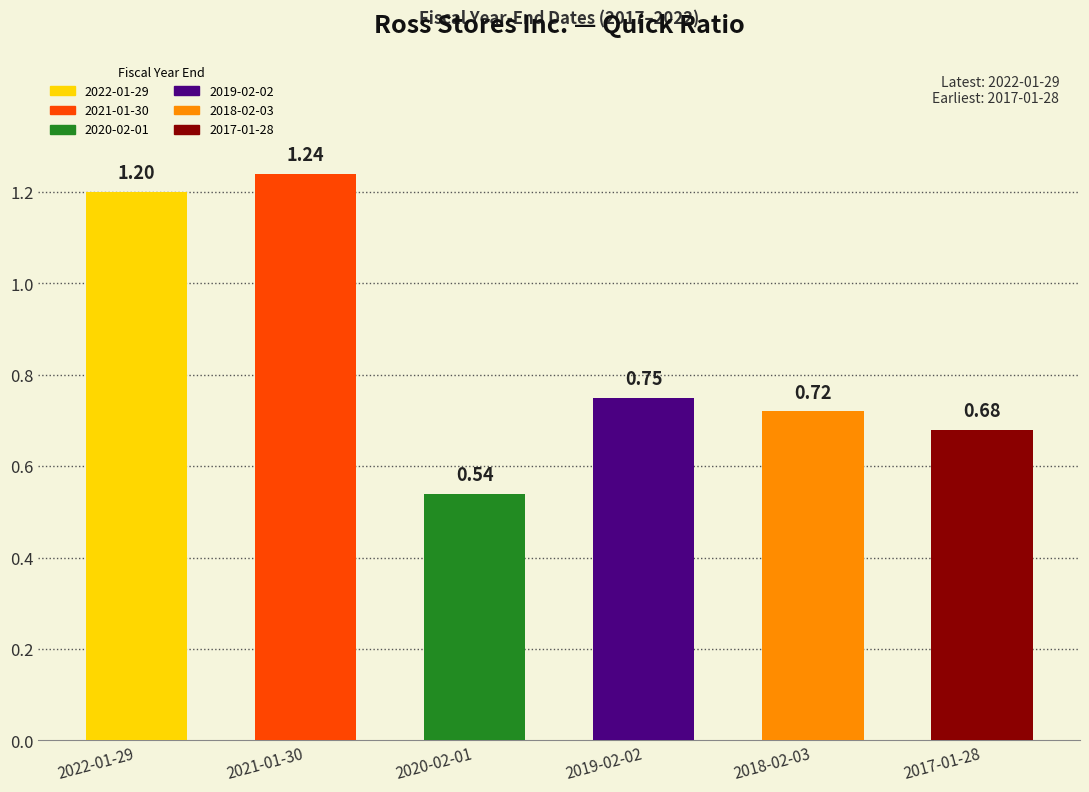

List the labels in order of value, largest first.

2021-01-30, 2022-01-29, 2019-02-02, 2018-02-03, 2017-01-28, 2020-02-01